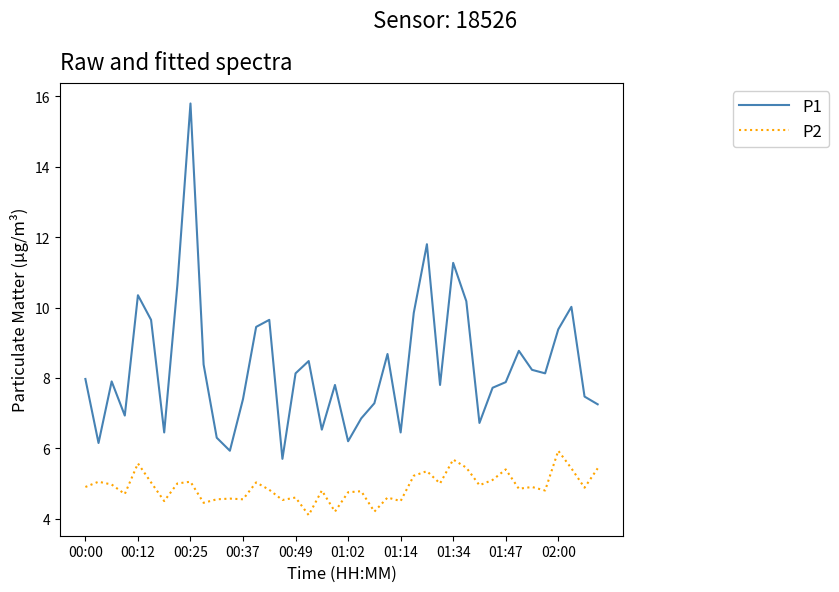

In P1, how many points are lower than both neighbors (excluding endpoints)?

11